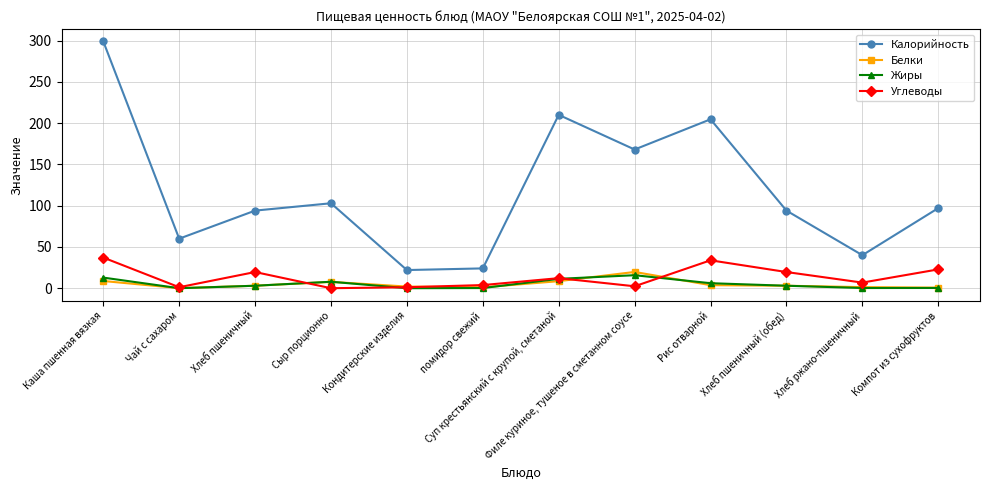

What is the difference between the maximum and minimum values in the Белки series?

19.6